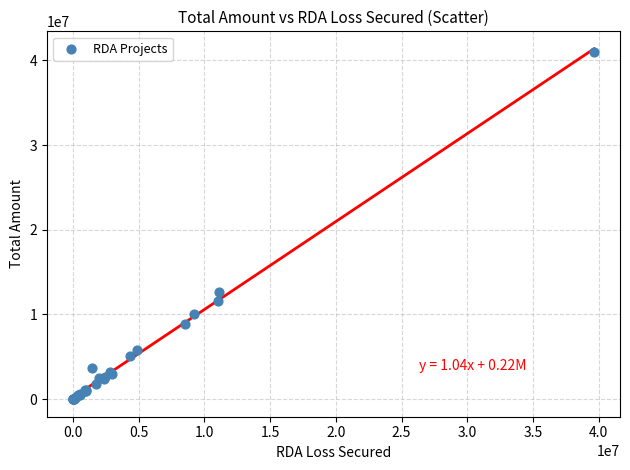

What Y value in the scatter plot is closest to 20487349?

12686110.7